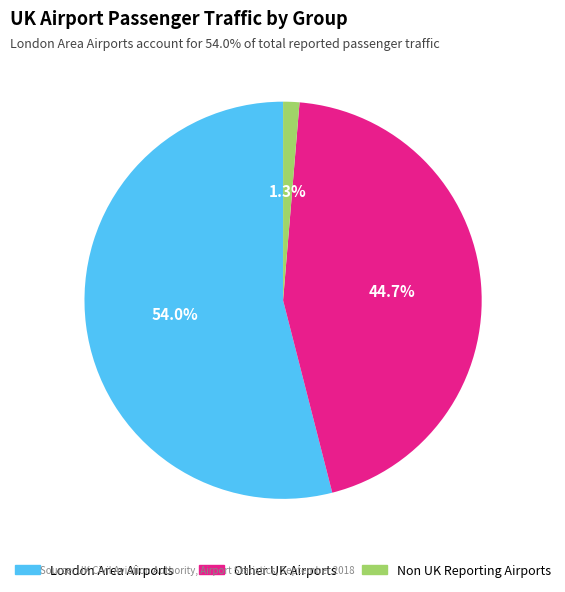

What is the largest slice in the pie chart?

London Area Airports